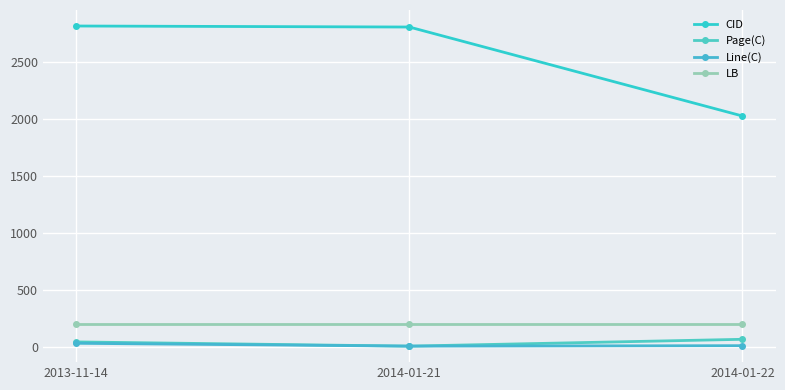

List the labels in order of Page(C) value, largest first.

2014-01-22, 2013-11-14, 2014-01-21